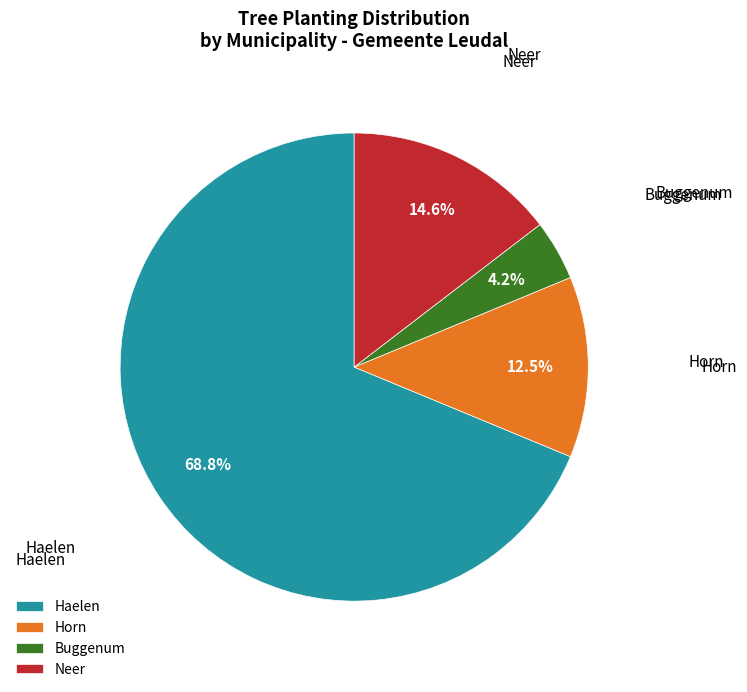

To the nearest percent, what is the average slice percentage?

25%